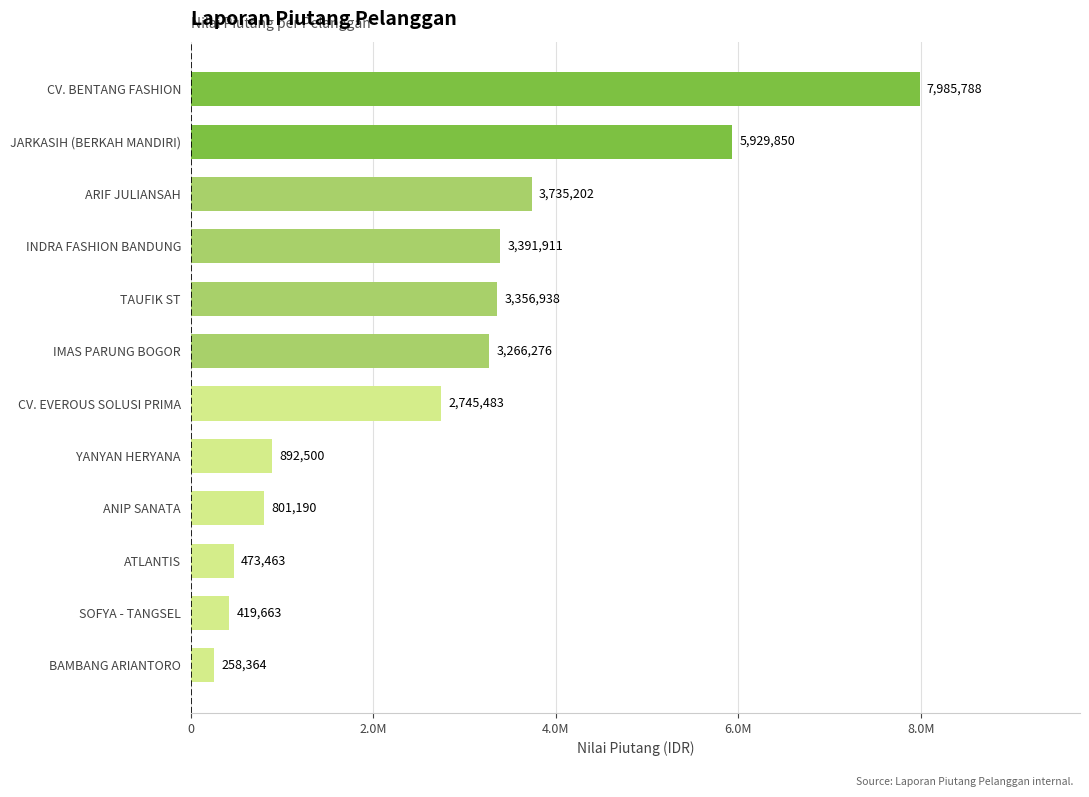

What is the average value?

2771385.6